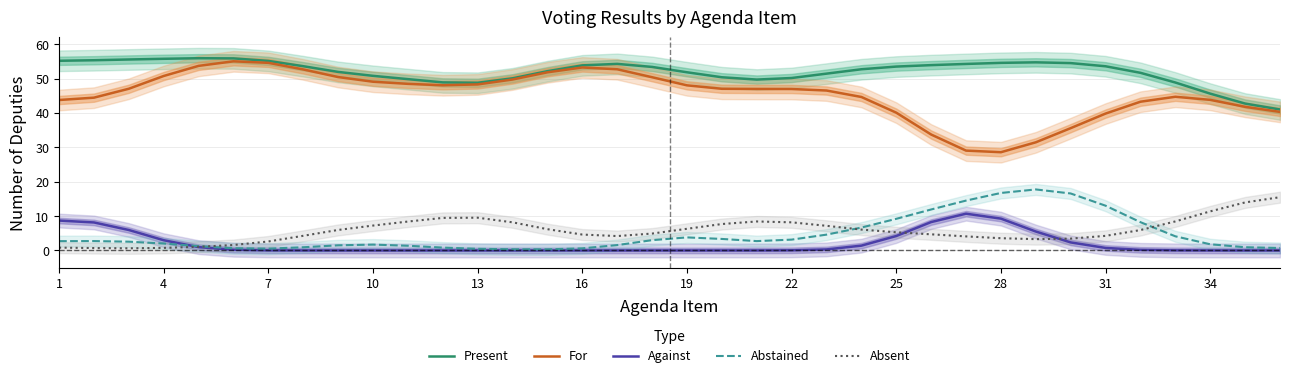

How many series are shown in this chart?

5